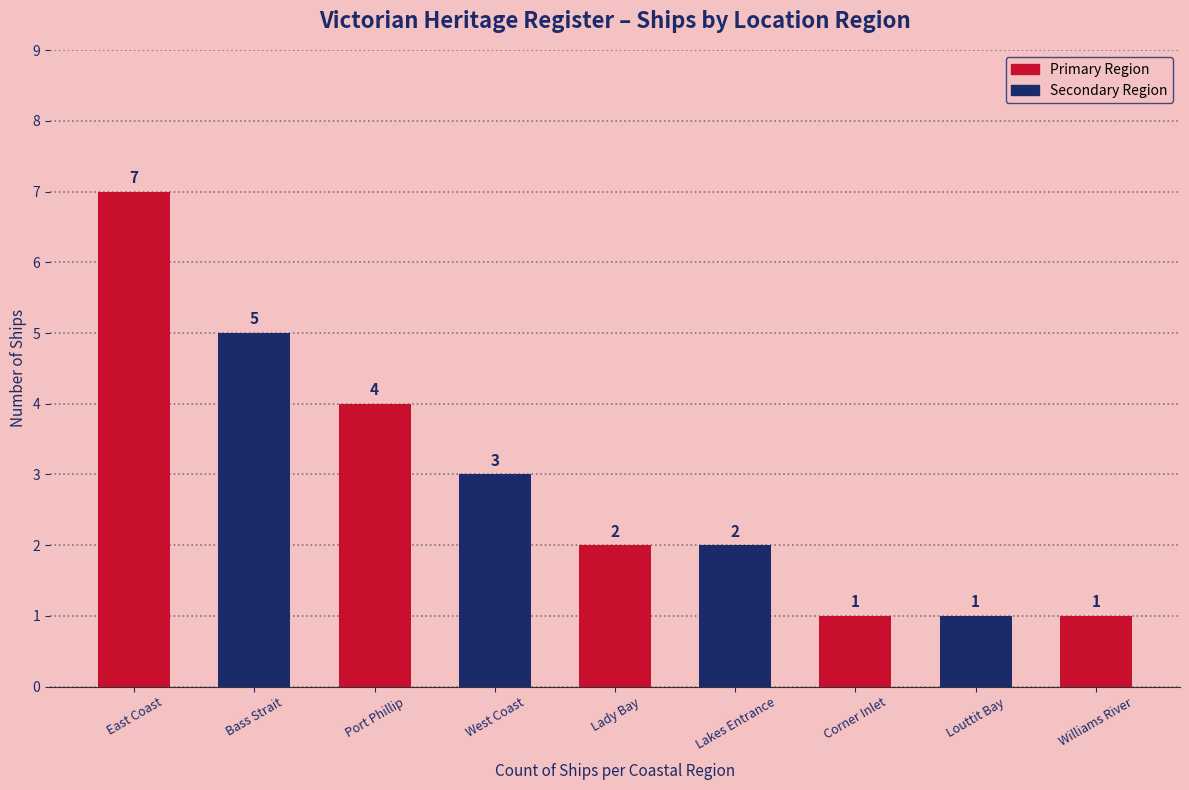

The value at Williams River is 1. True or false?

True